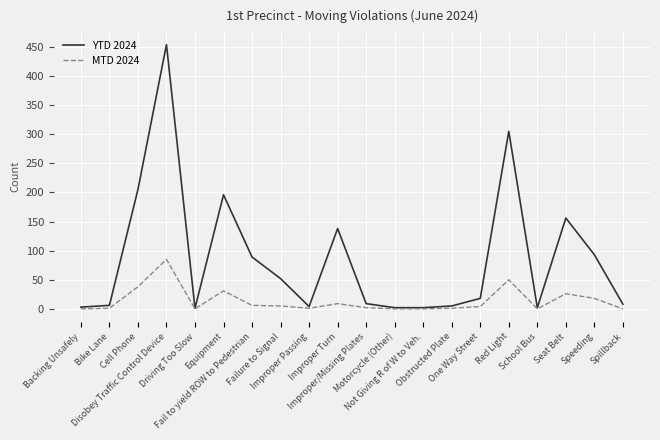

At which category does MTD 2024 reach its first local peak?

Disobey Traffic Control Device